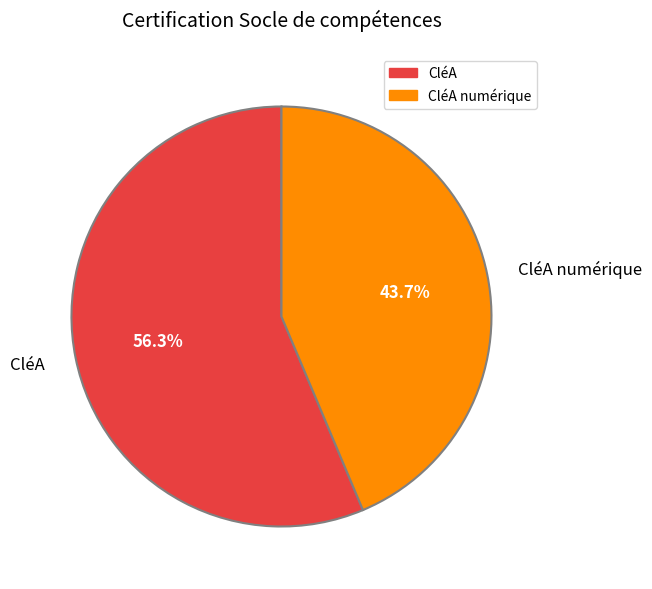

Does CléA numérique account for over 50% of the chart?

No